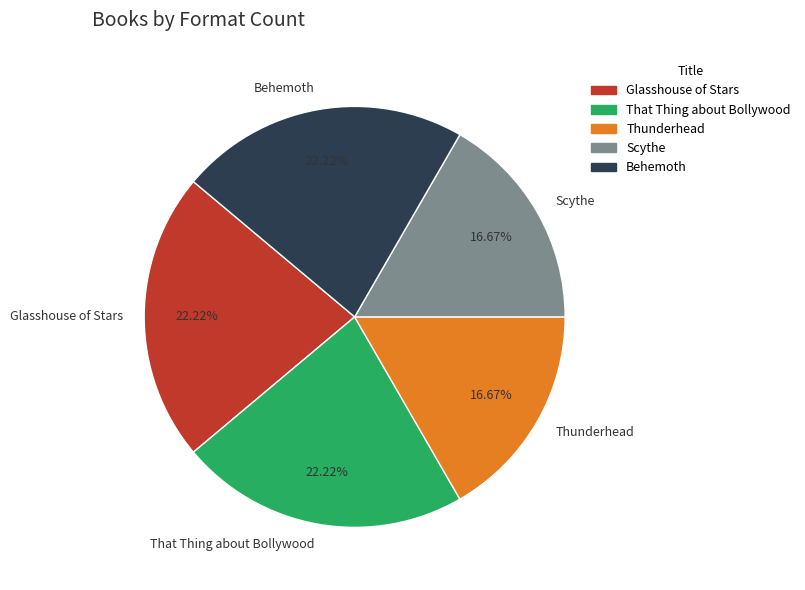

Approximately how many times larger is the value at Glasshouse of Stars compared to Scythe?

1.3